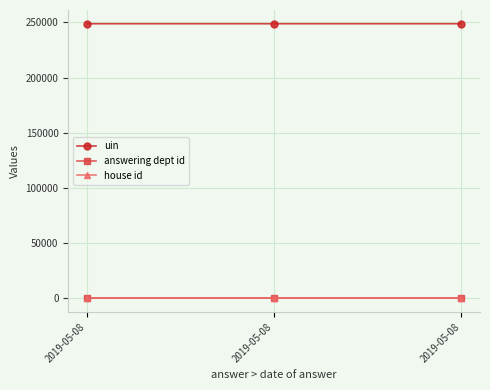

What is the maximum value for uin?

248773